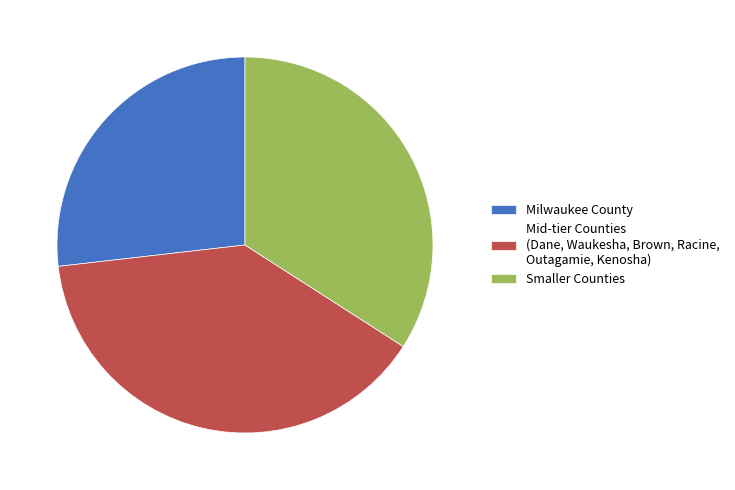

Rank the categories by value from highest to lowest.

Mid-tier Counties (Dane, Waukesha, Brown, Racine, Outagamie, Kenosha), Smaller Counties, Milwaukee County